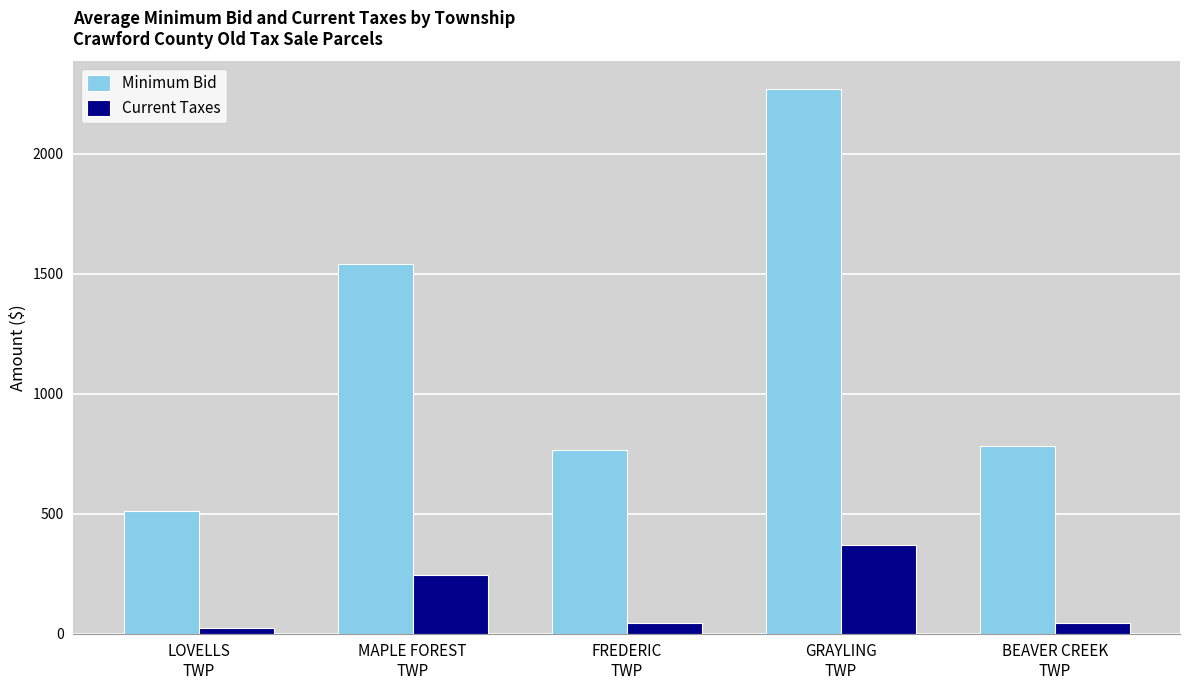

Rank the series by their average value, from lowest to highest.

Current Taxes, Minimum Bid